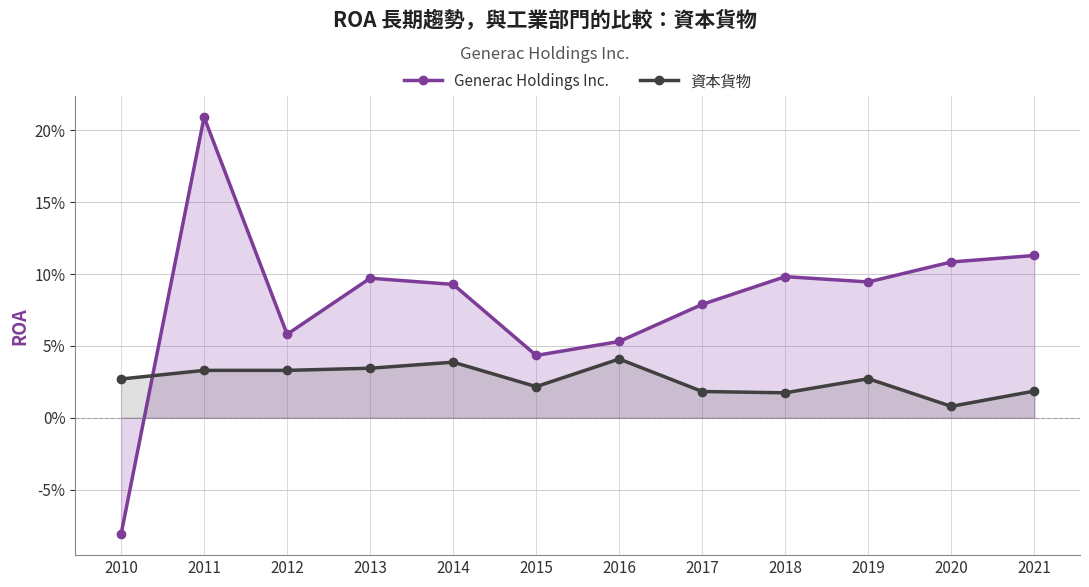

At which category is the sum across all series the highest?

2011